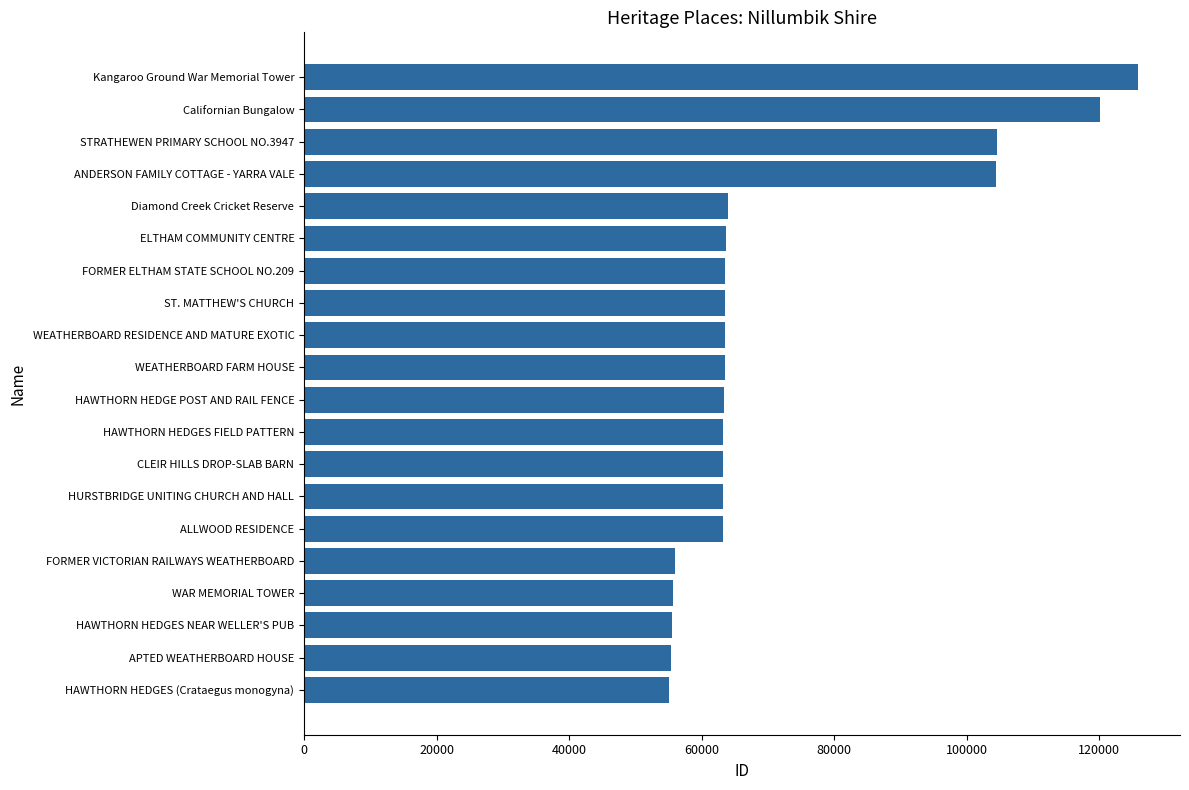

Where is the data nearest to the value 90456?

ANDERSON FAMILY COTTAGE - YARRA VALE